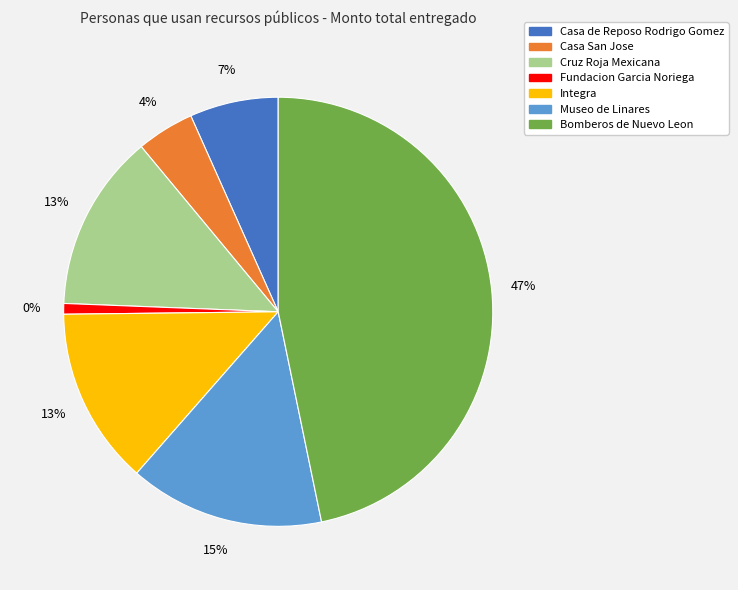

To the nearest percent, what is the average slice percentage?

14%